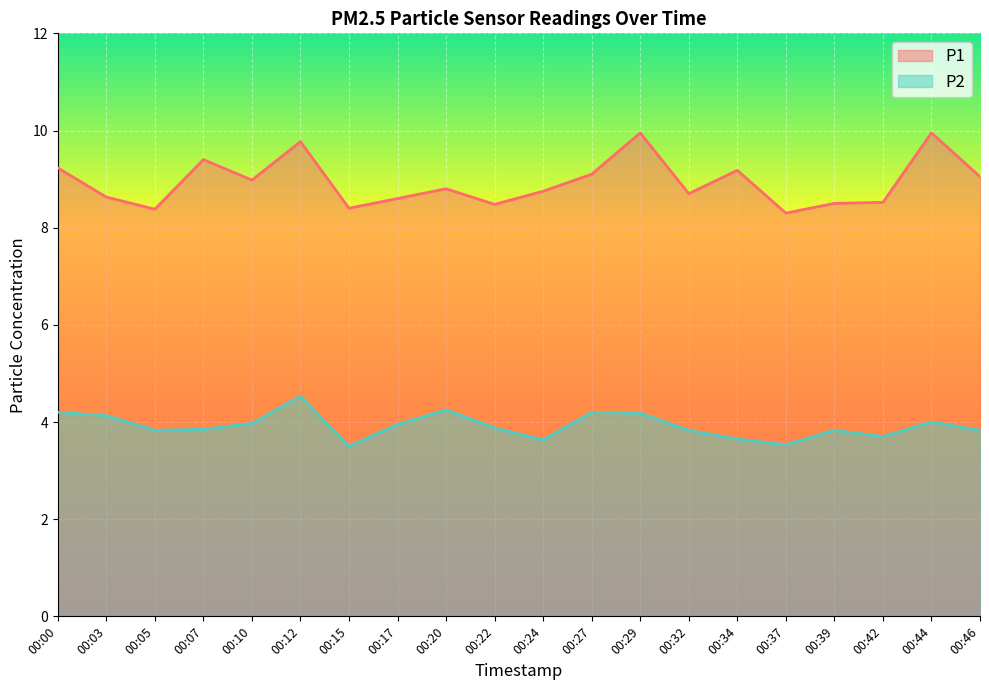

True or false: P1 has a value of 9.4 at 00:07.

True